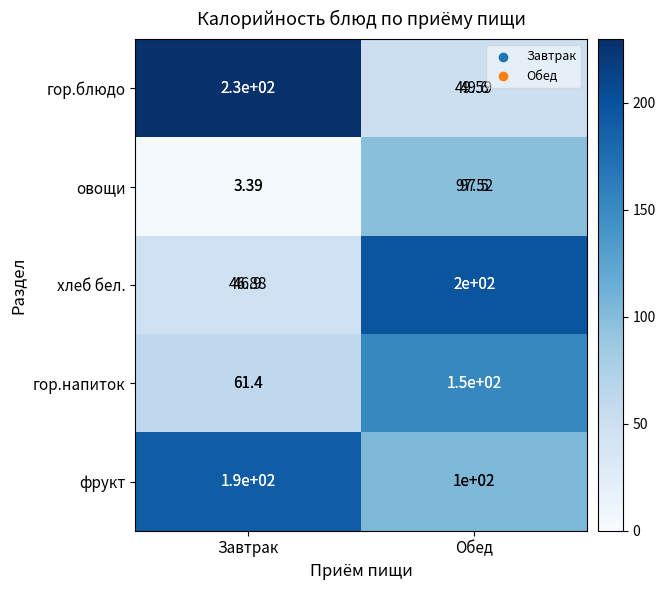

At how many categories does at least one series exceed 224?

1